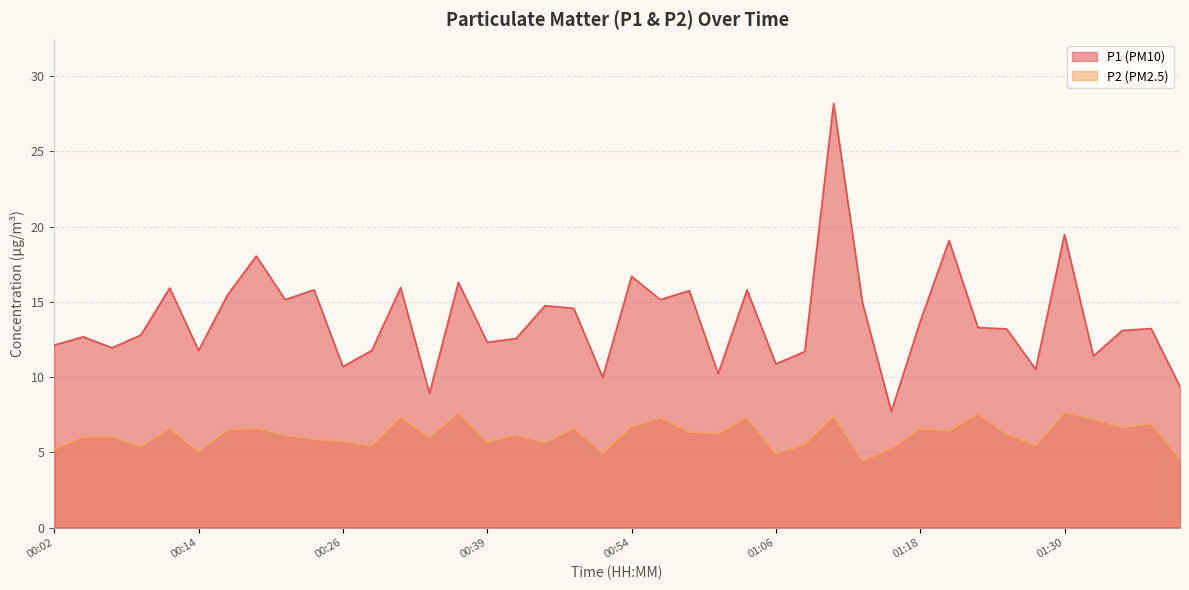

What is the sum of all P2 values?

247.2